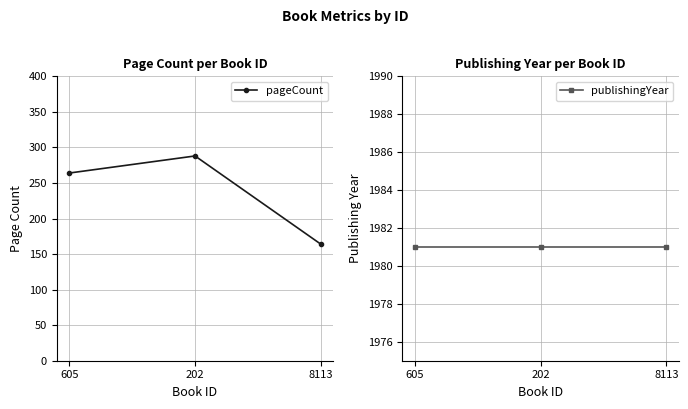

Is the value of publishingYear at 202 greater than the value of pageCount at 605?

Yes